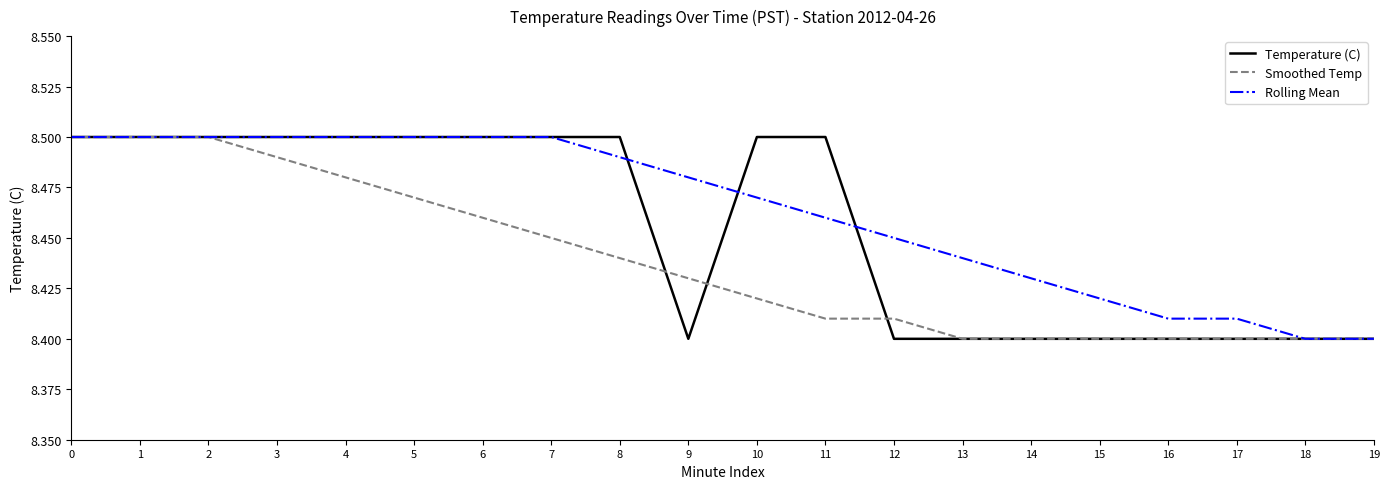

What is the total value across all series at 16?

25.2